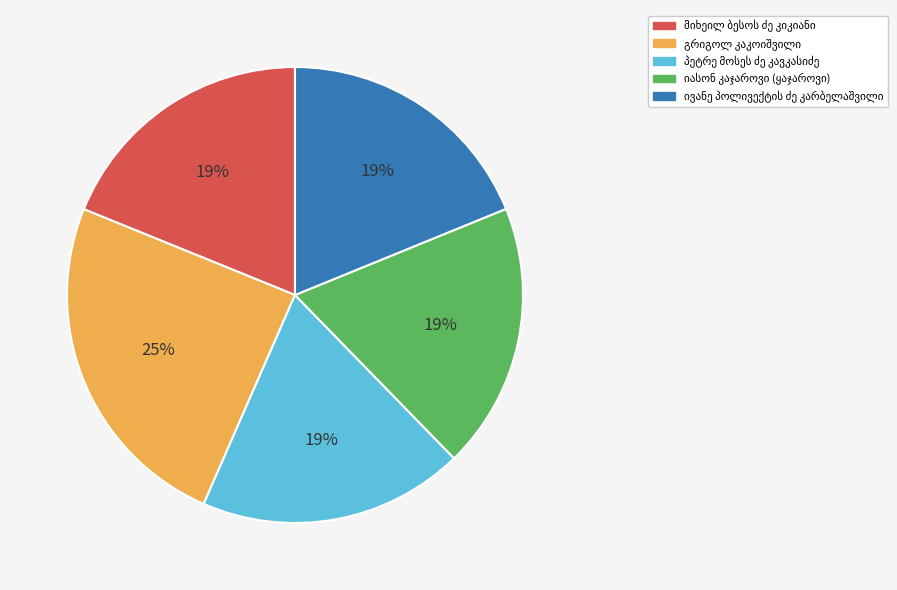

Is there any slice that represents more than half of the pie?

No